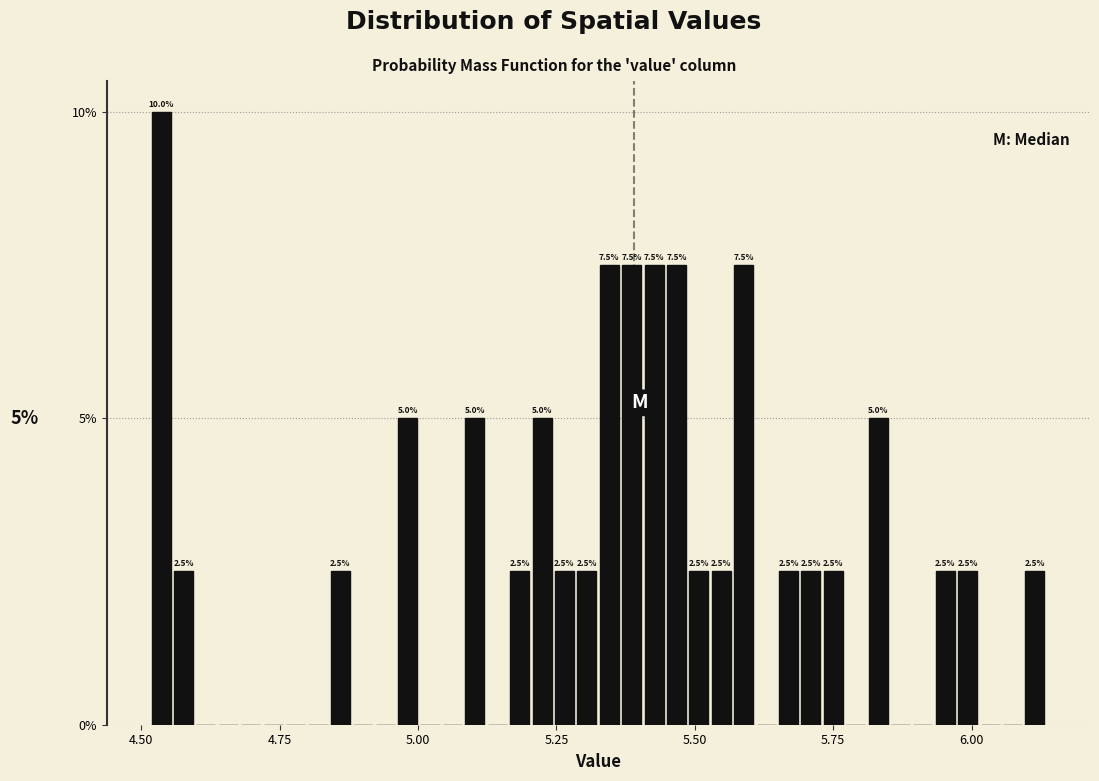

Read against the x-axis, roughly where is the centre of the tallest bar?

4.55